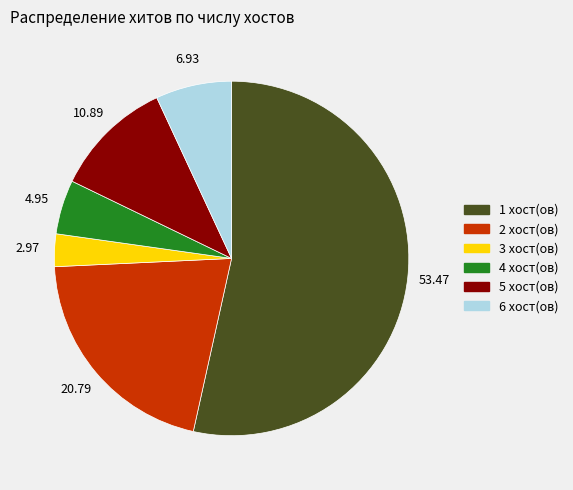

Which category has the smallest portion of the pie?

3 хост(ов)